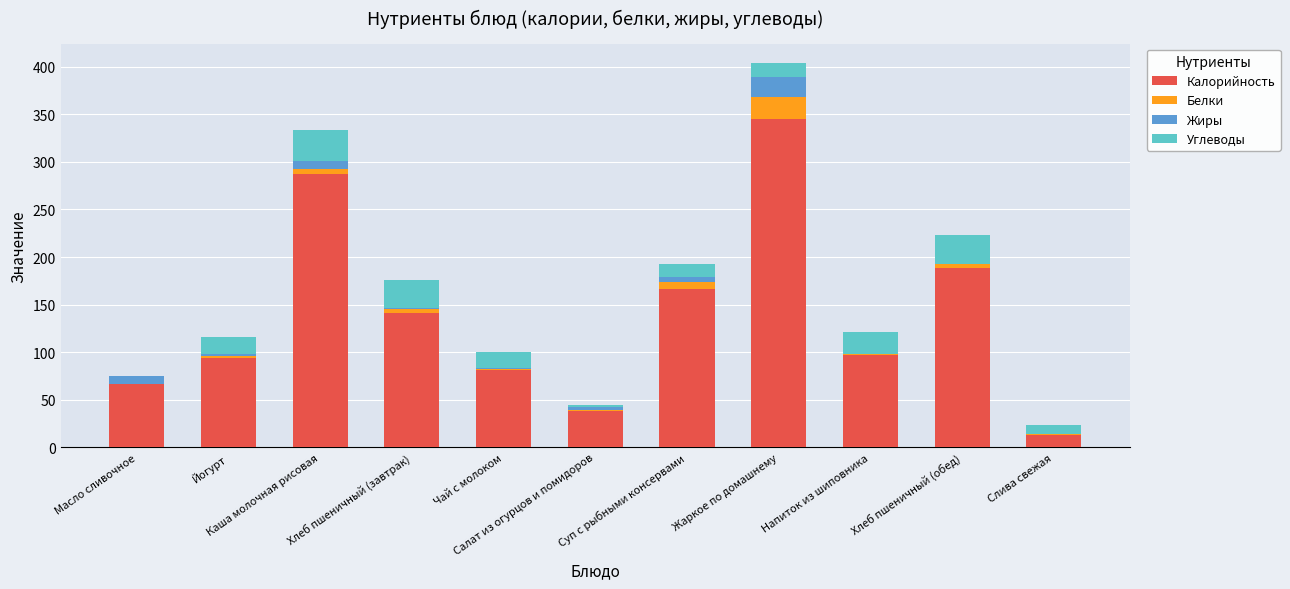

Does the chart contain stacked bars?

Yes